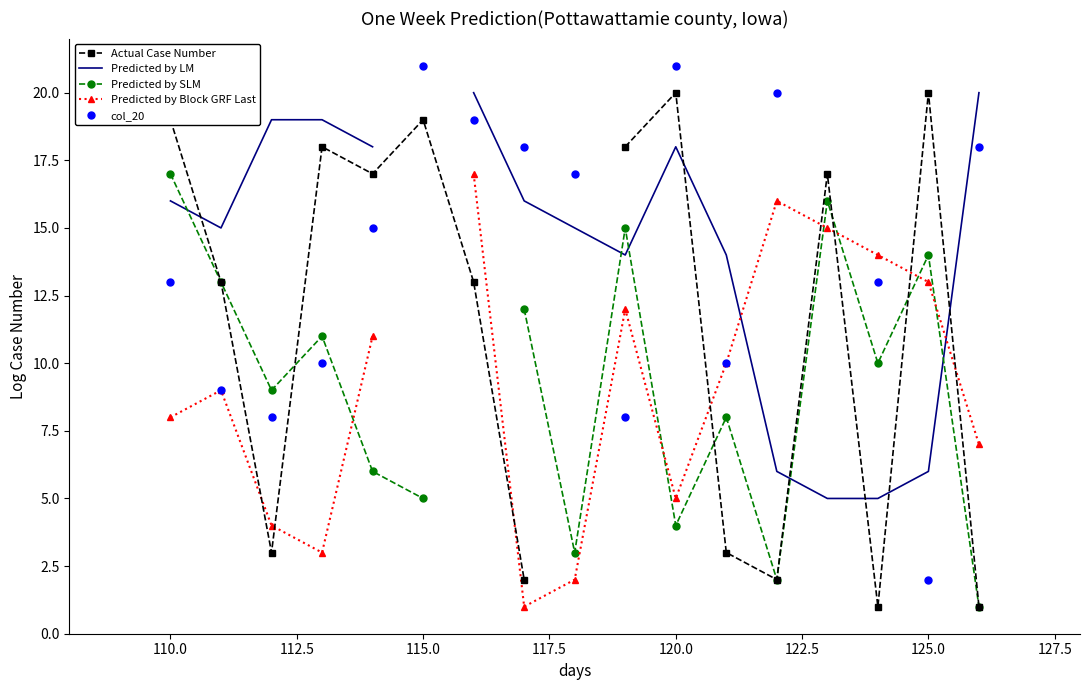

How many lines are shown in the chart?

5